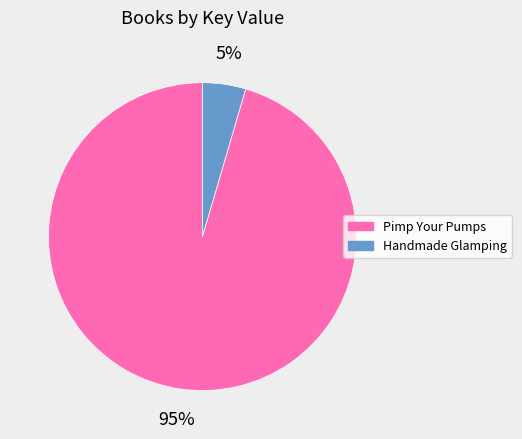

True or false: Pimp Your Pumps accounts for 84% of the total.

False